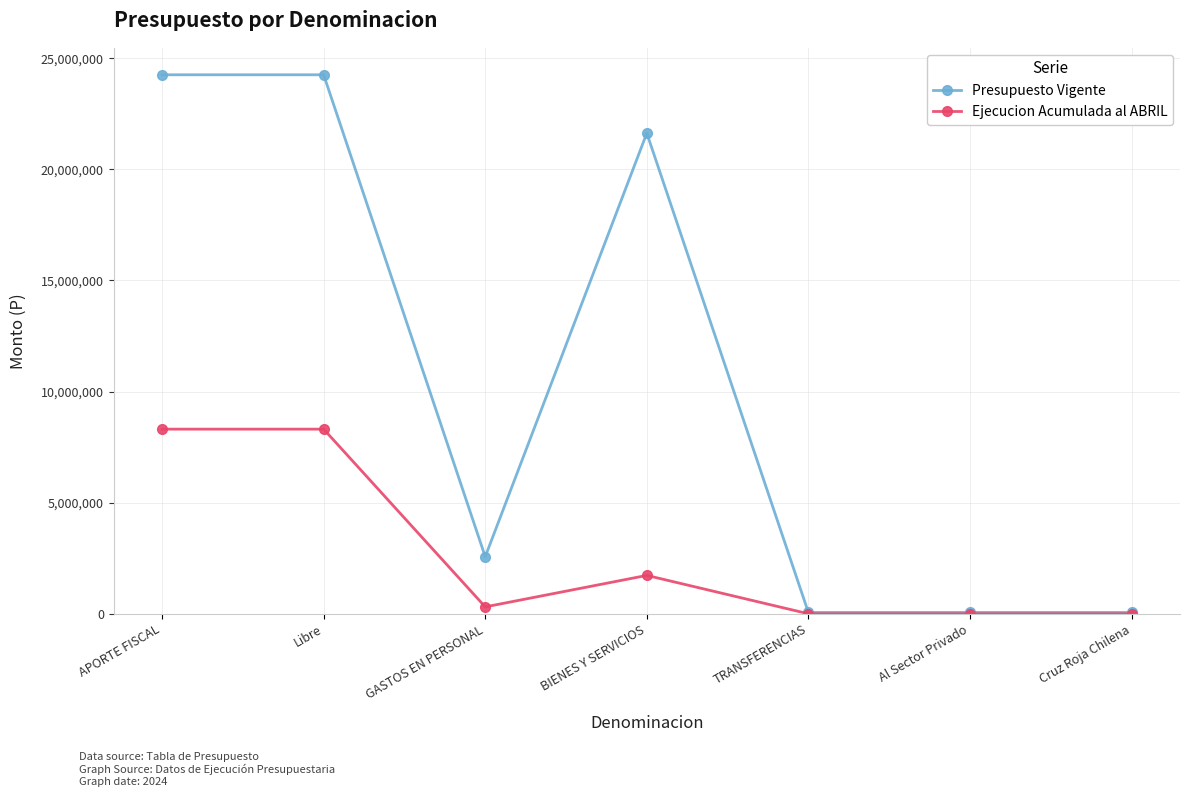

Which series has the largest range (max minus min)?

Presupuesto Vigente